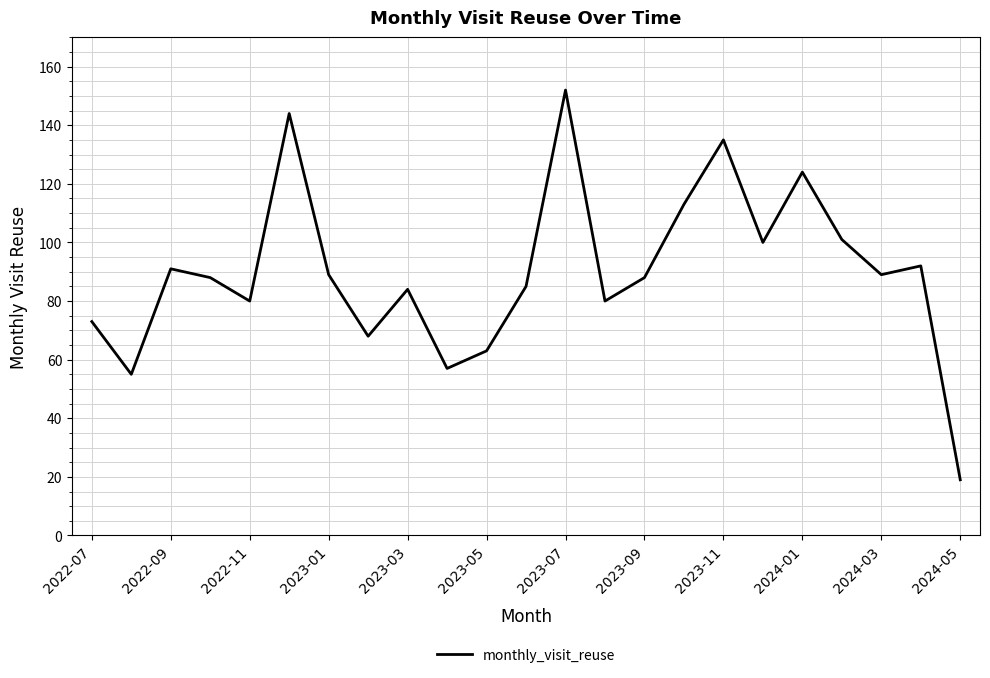

What is the smallest value displayed?

19